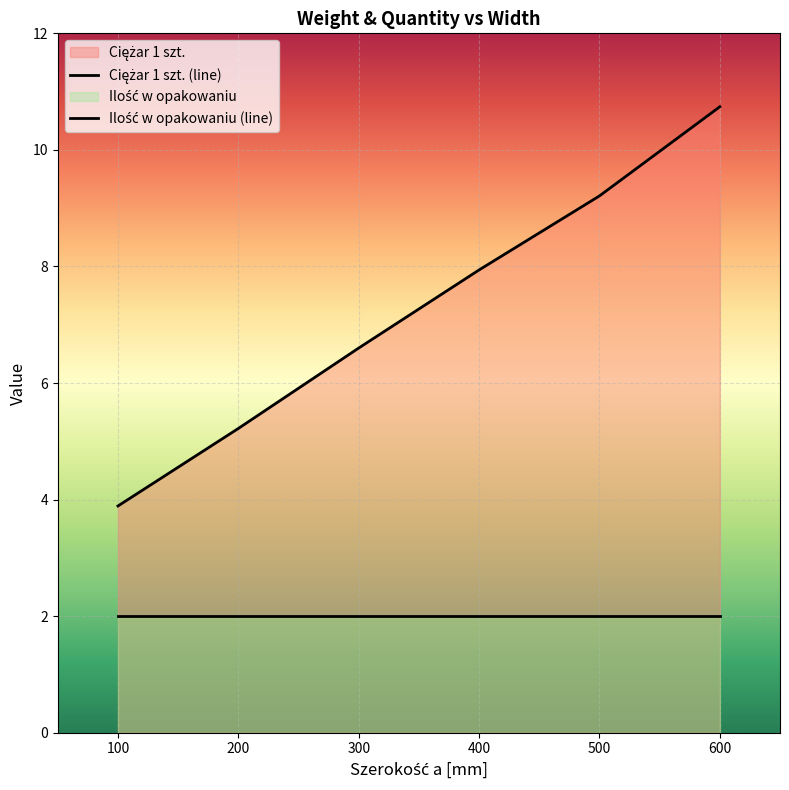

What is the sum of the values at 600 and 300?

17.3